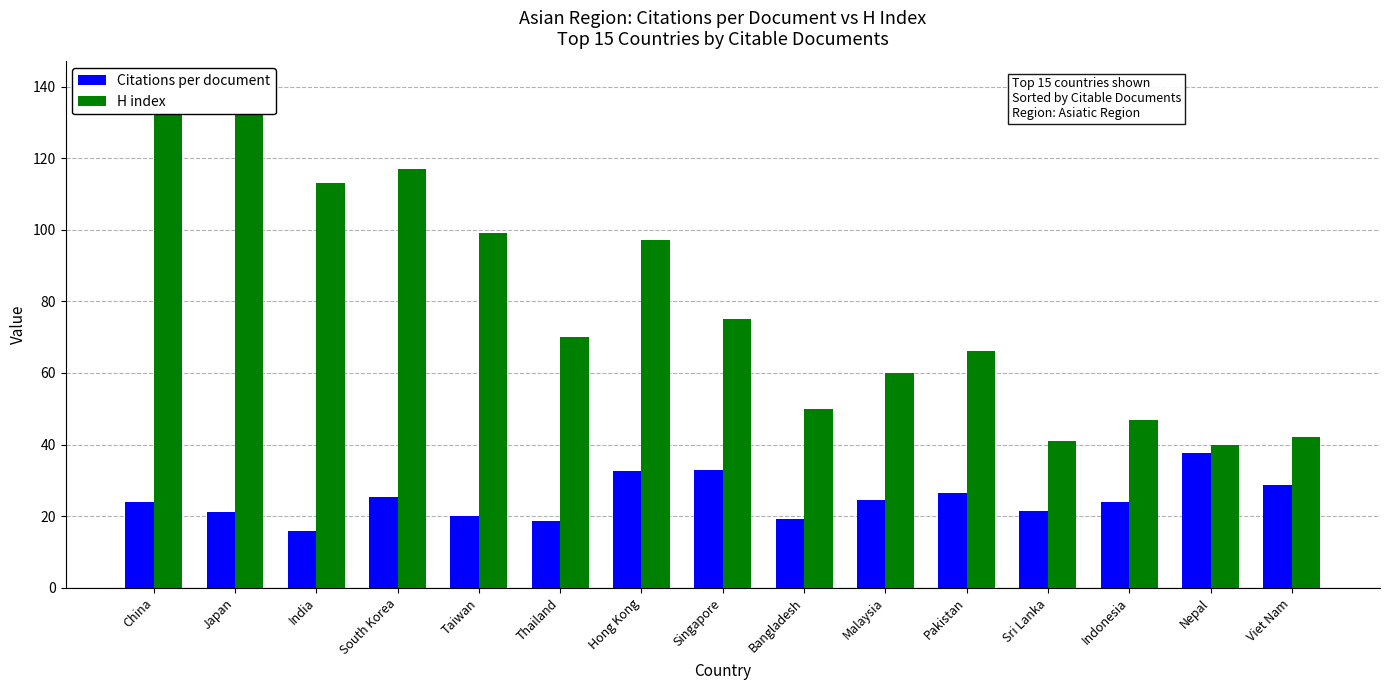

What is the total value across all series at Singapore?

107.9